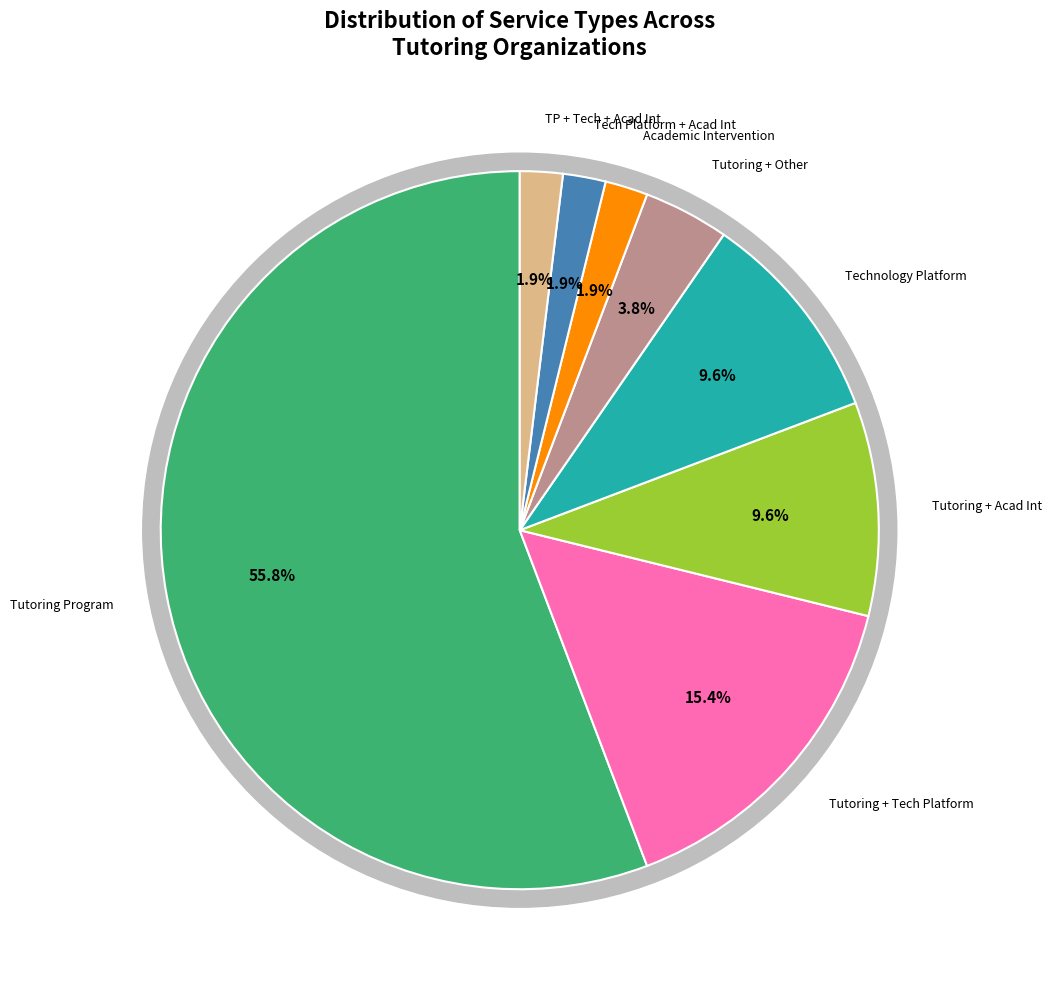

To the nearest percent, what percentage of the pie is Other?

8%